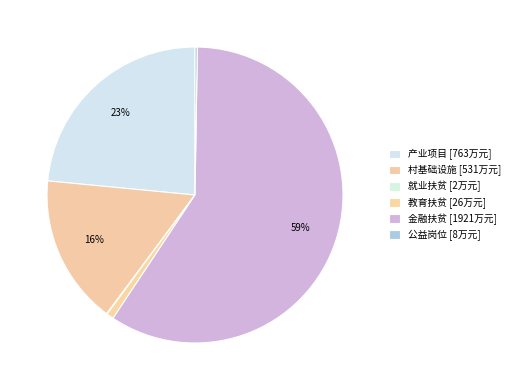

How many segments does this pie chart have?

6